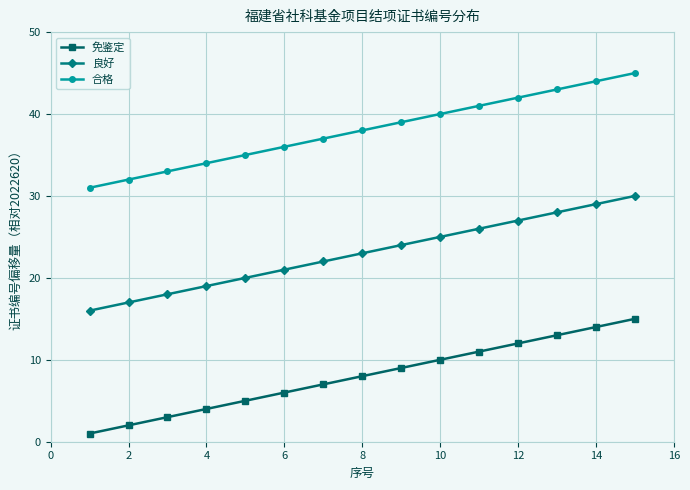

Which series has the largest total across all categories?

合格